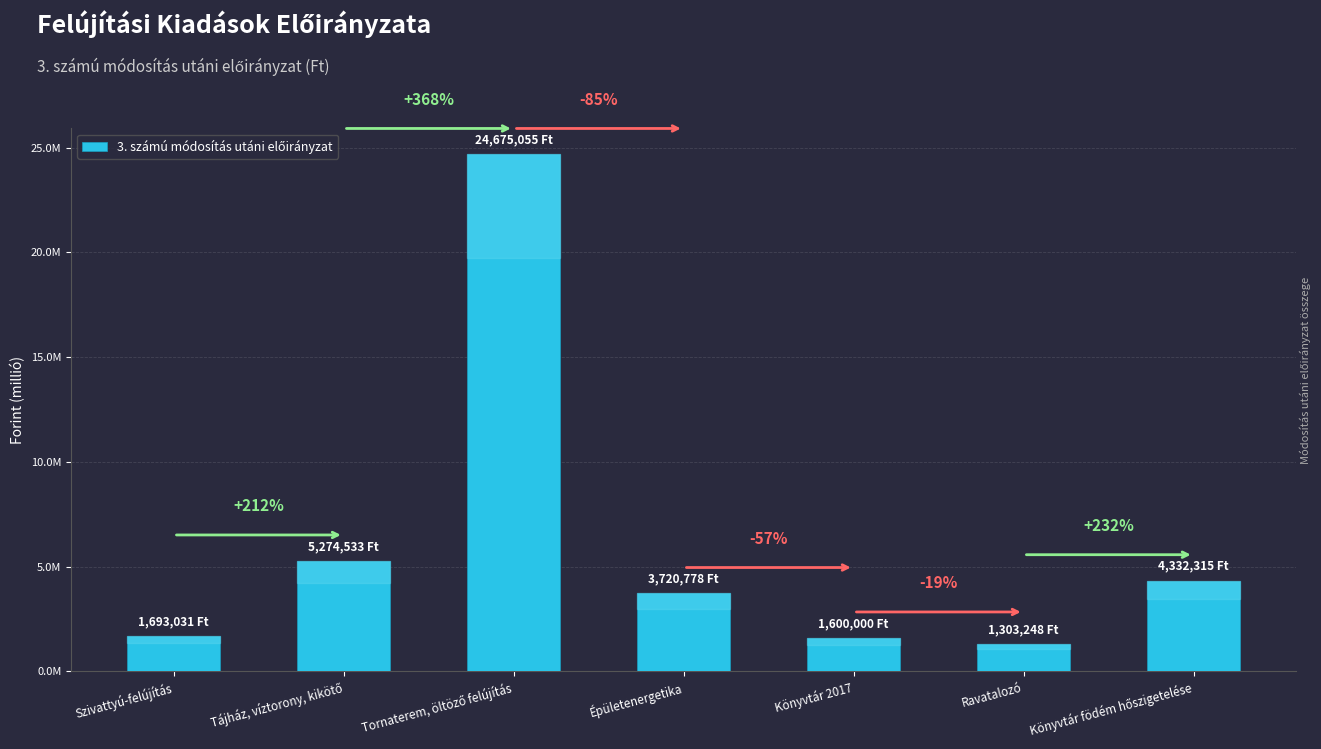

Are the bars horizontal?

No